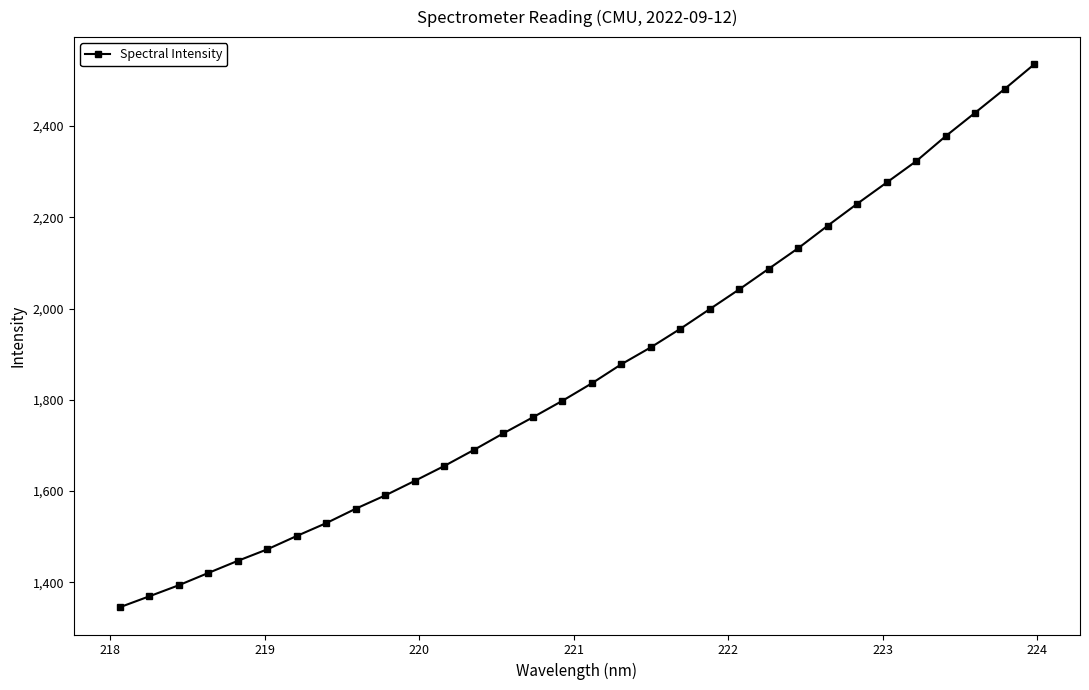

What is the value of the 22nd point from the left?

2042.4